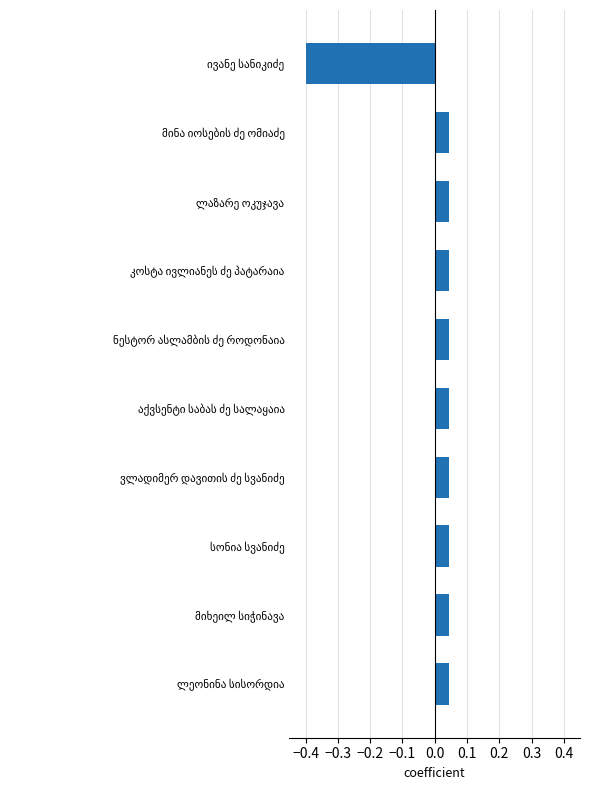

Does the chart contain stacked bars?

No